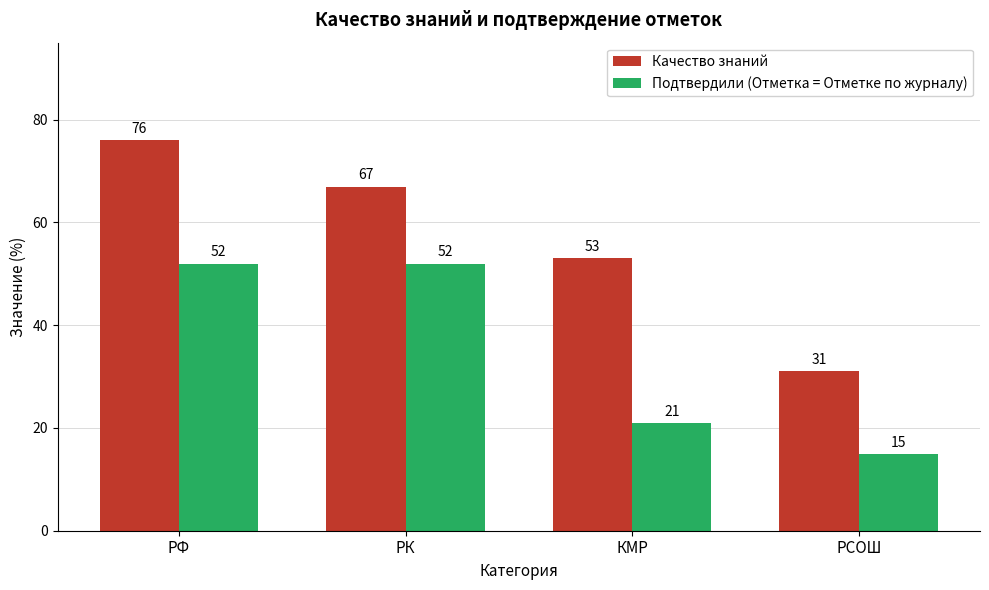

Rank the categories by Качество знаний value from lowest to highest.

РСОШ, КМР, РК, РФ